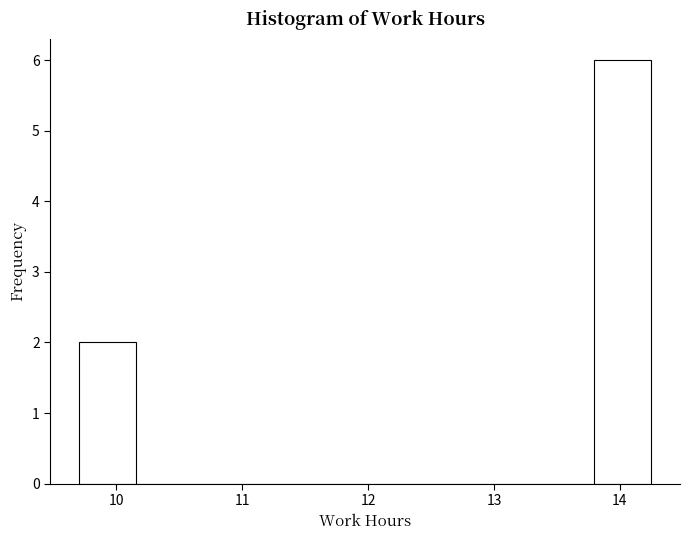

Reading left to right, transcribe this chart: for each bar, give the range it covers on the x-axis and its height. Neither the bar edges nor the heights are printed on the chart, so give them approximately, as read against the axes.

9.7 to 10.2: 2
10.2 to 10.6: 0
10.6 to 11.1: 0
11.1 to 11.5: 0
11.5 to 12.0: 0
12.0 to 12.4: 0
12.4 to 12.9: 0
12.9 to 13.3: 0
13.3 to 13.8: 0
13.8 to 14.3: 6